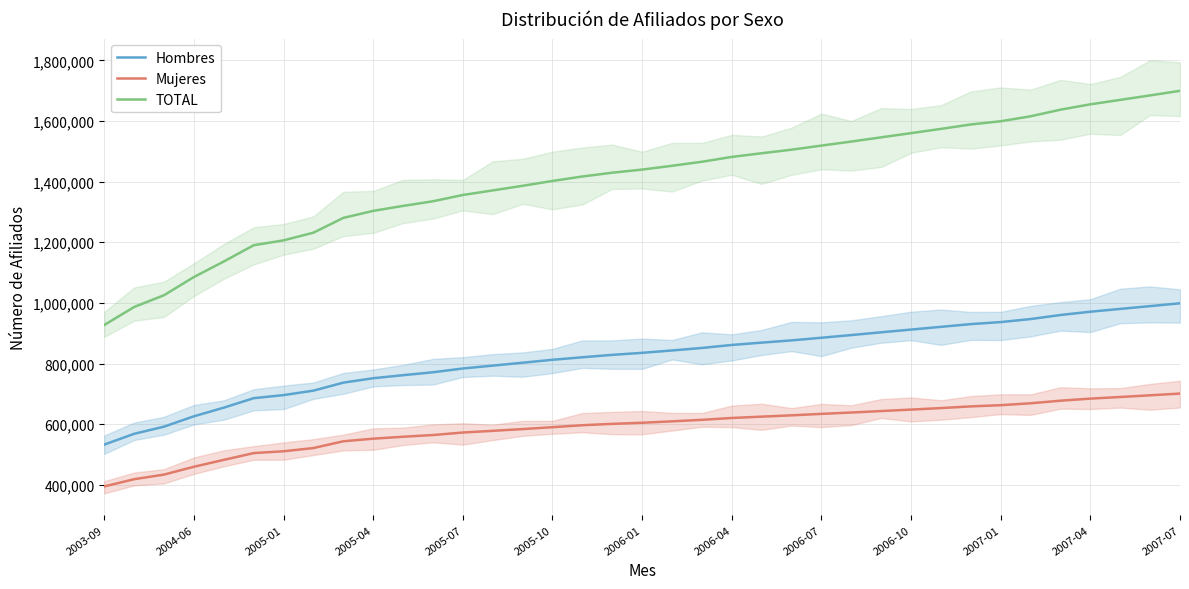

What is the minimum value for Mujeres?

394551